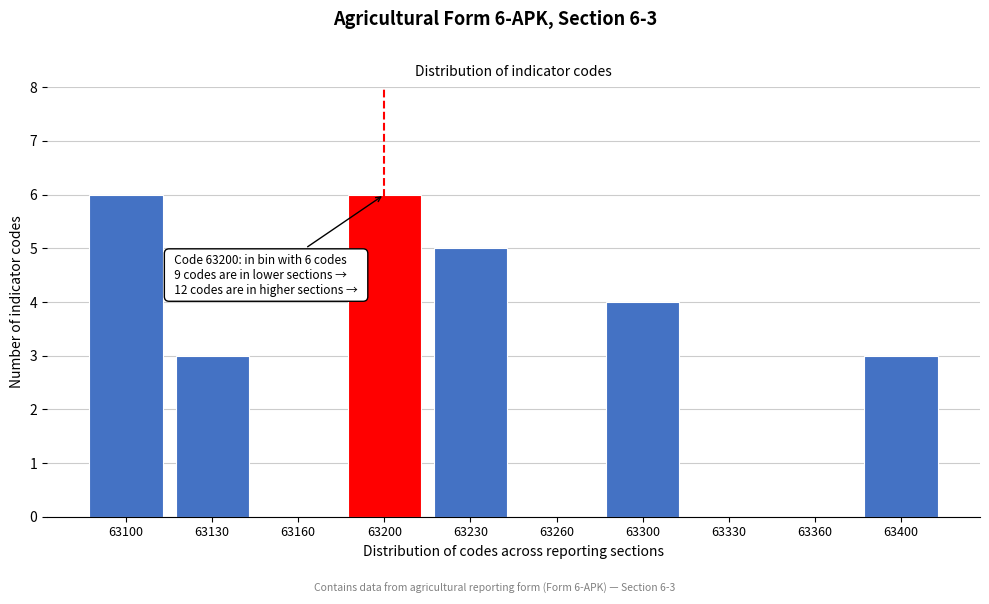

Reading left to right, list all the values displayed in this chart.

63100=6	63130=3	63160=0	63200=6	63230=5	63260=0	63300=4	63330=0	63360=0	63400=3